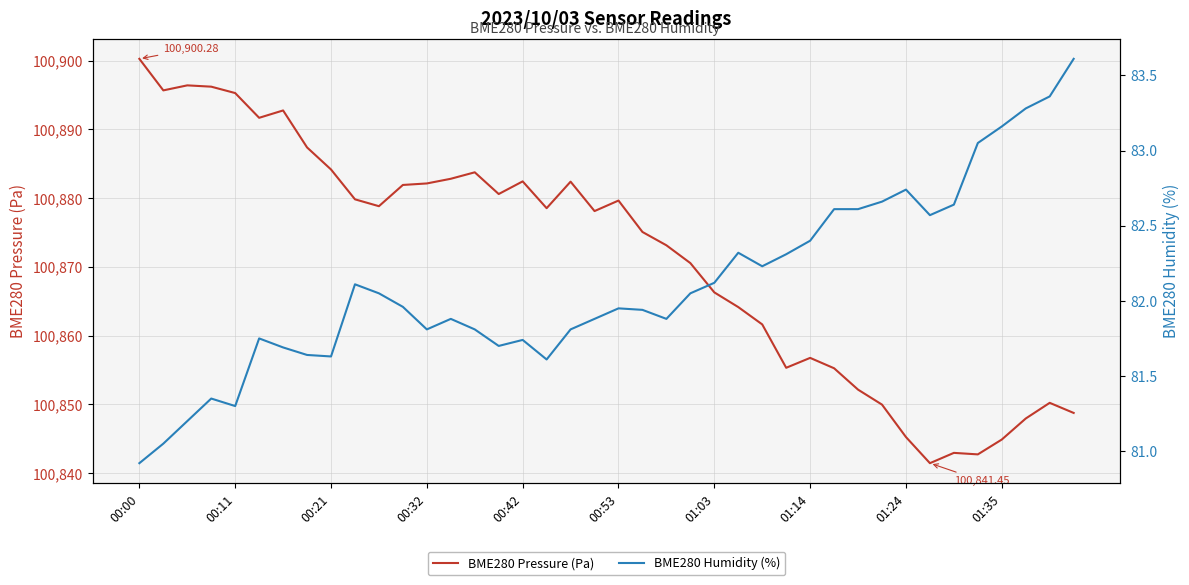

Which series has the largest total across all categories?

BME280 Pressure (Pa)